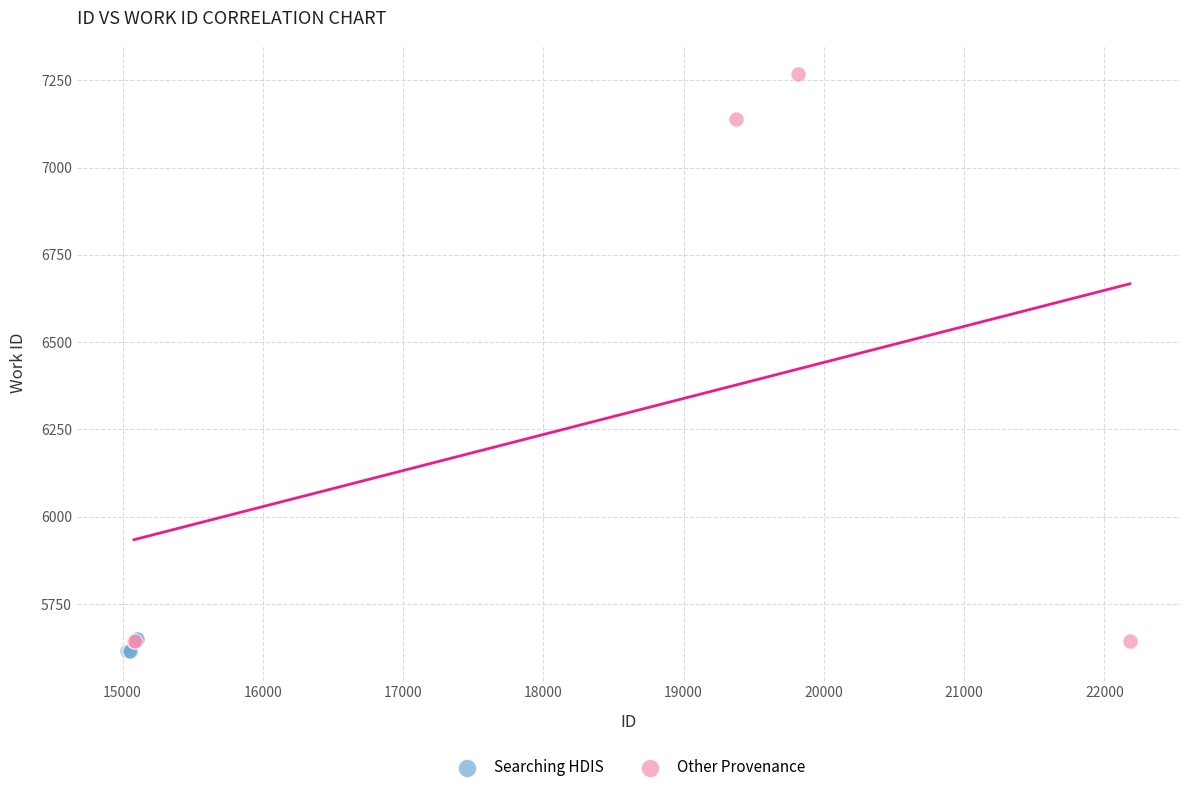

Which series reaches the maximum Y coordinate?

Other Provenance